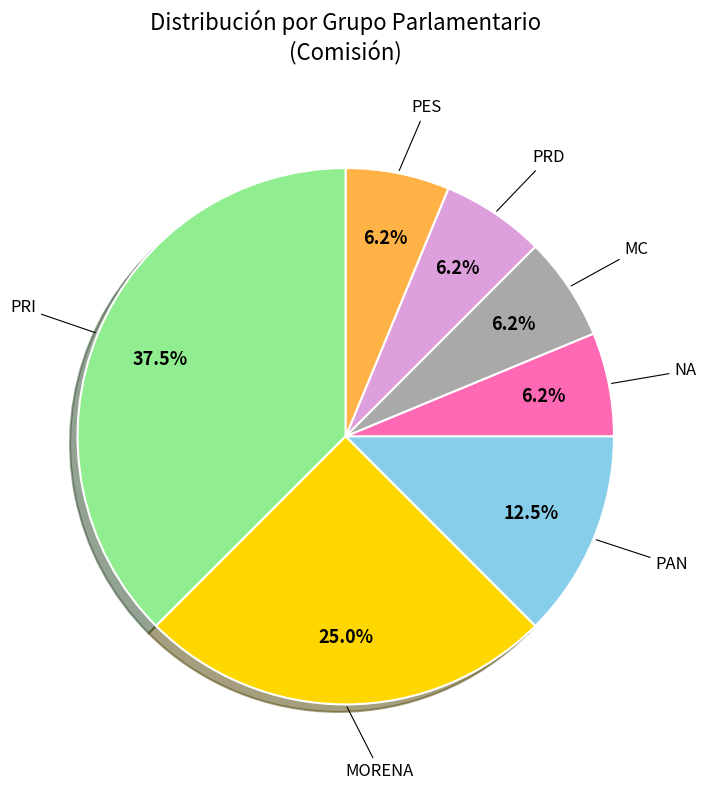

Does any single category account for the majority?

No